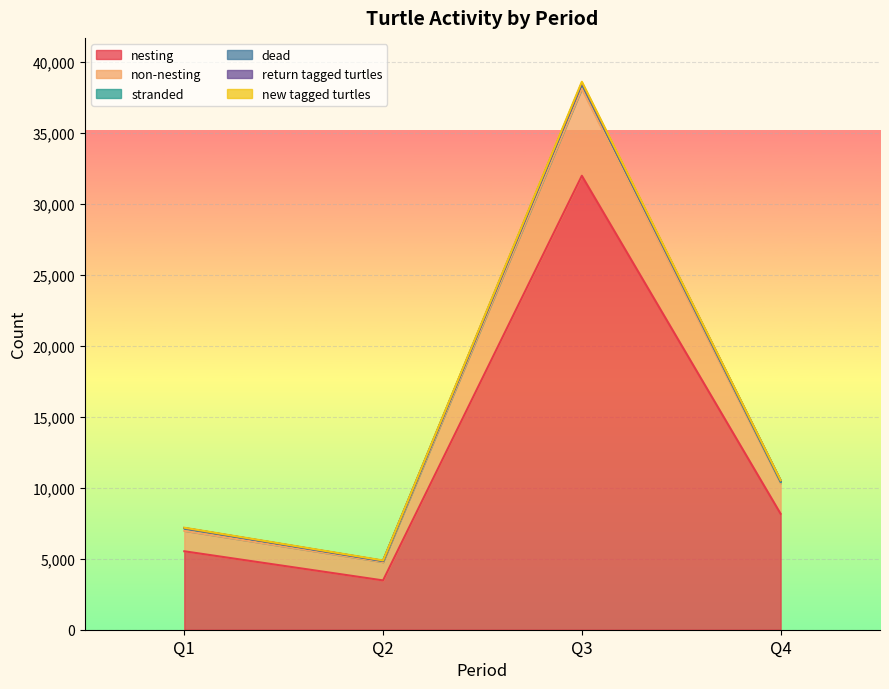

What is the lowest value of the nesting series?

3476